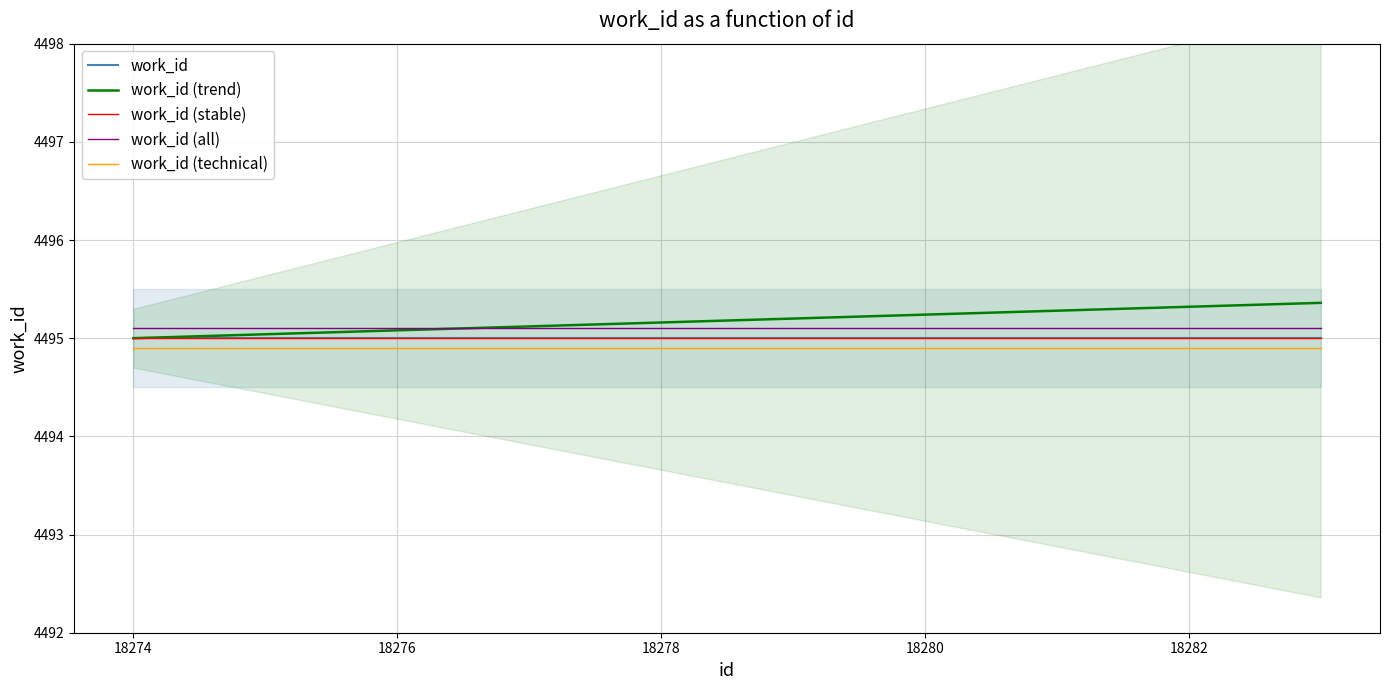

Reading left to right, what are all the values shown in this chart?

work_id: 4495.0	4495.0	4495.0	4495.0	4495.0	4495.0	4495.0	4495.0	4495.0	4495.0
work_id (trend): 4495.0	4495.0	4495.1	4495.1	4495.2	4495.2	4495.2	4495.3	4495.3	4495.4
work_id (stable): 4495.0	4495.0	4495.0	4495.0	4495.0	4495.0	4495.0	4495.0	4495.0	4495.0
work_id (all): 4495.1	4495.1	4495.1	4495.1	4495.1	4495.1	4495.1	4495.1	4495.1	4495.1
work_id (technical): 4494.9	4494.9	4494.9	4494.9	4494.9	4494.9	4494.9	4494.9	4494.9	4494.9